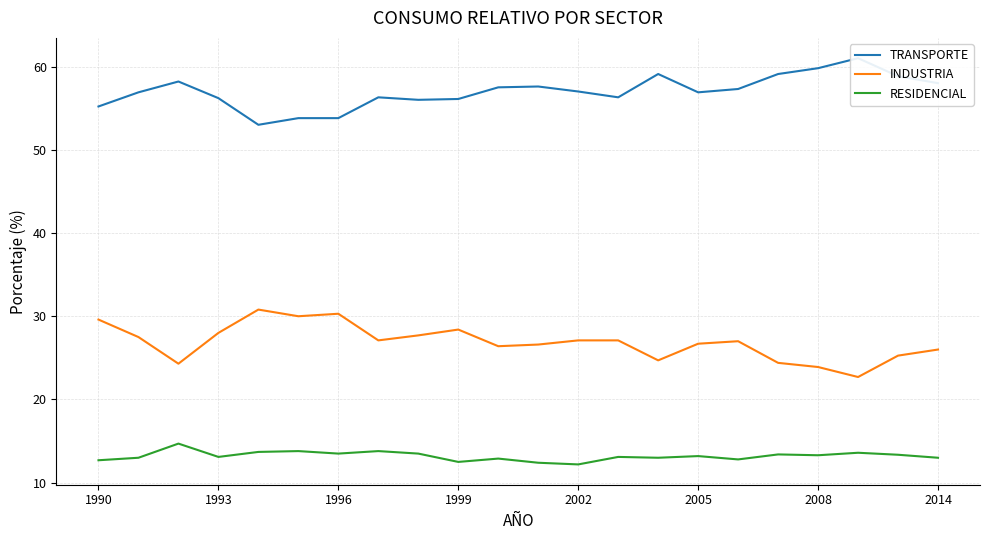

What is the lowest value of the RESIDENCIAL series?

12.2